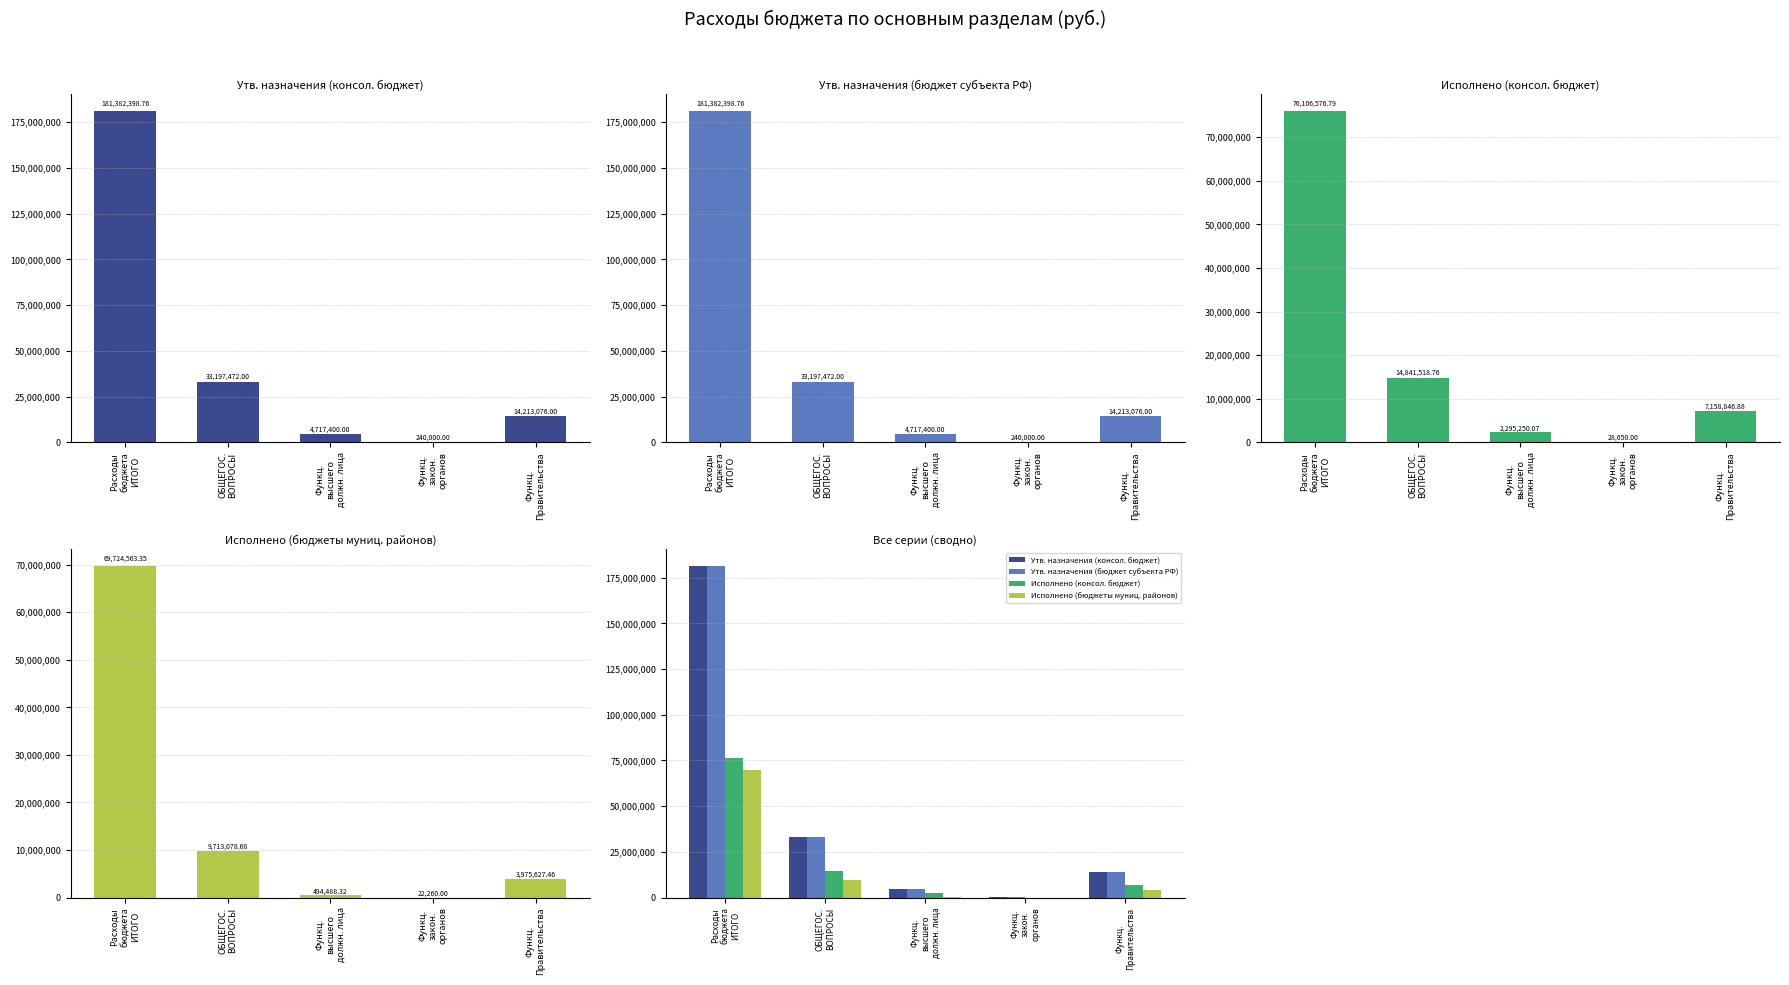

Is it true that Исполнено (консол. бюджет) equals 2295250.1 at Функц.
высшего
должн. лица?

True